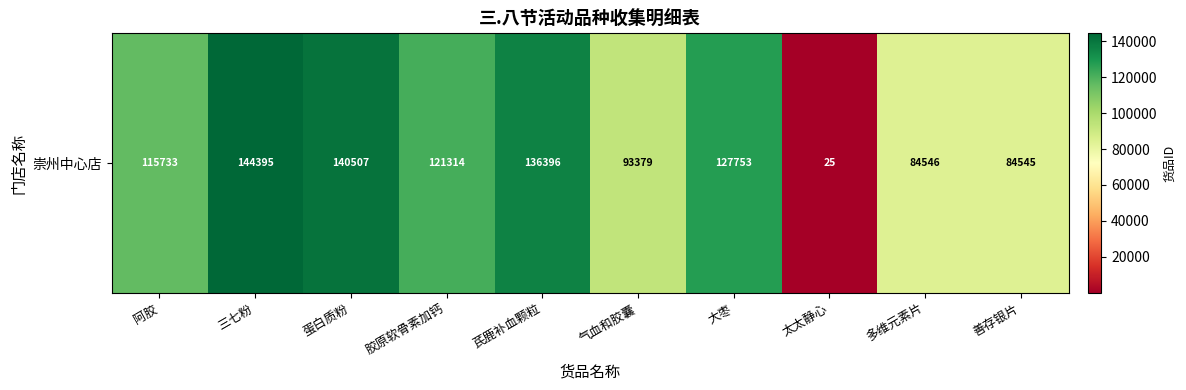

What is the maximum value shown in the chart?

144395